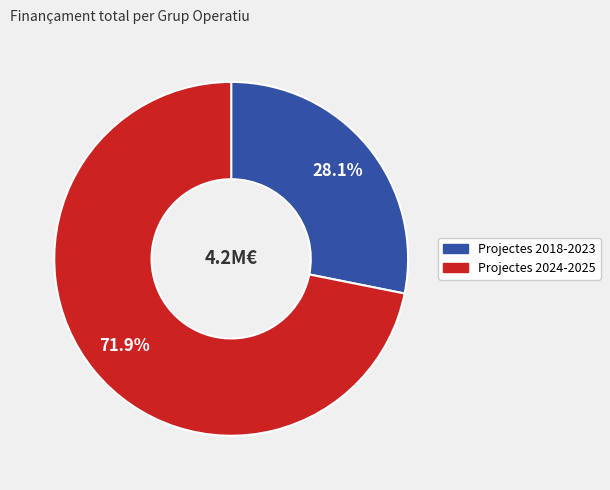

Is there any slice that represents more than half of the pie?

Yes